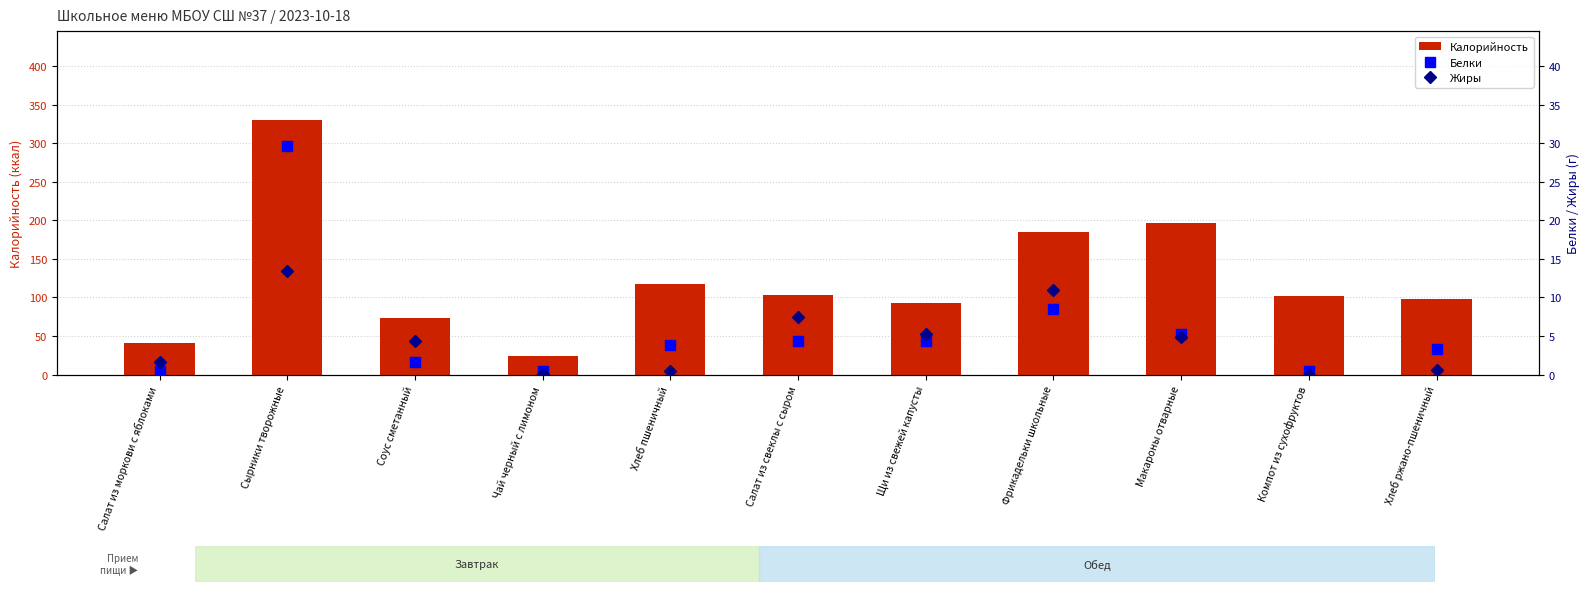

What position from the left is Хлеб пшеничный?

5